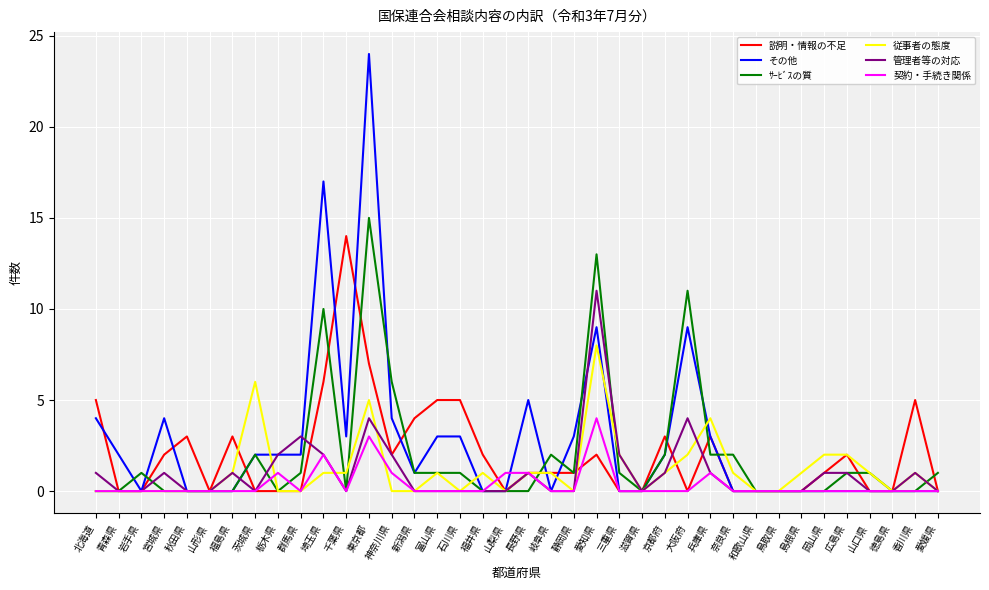

Is it true that 管理者等の対応 equals -5 at 新潟県?

False